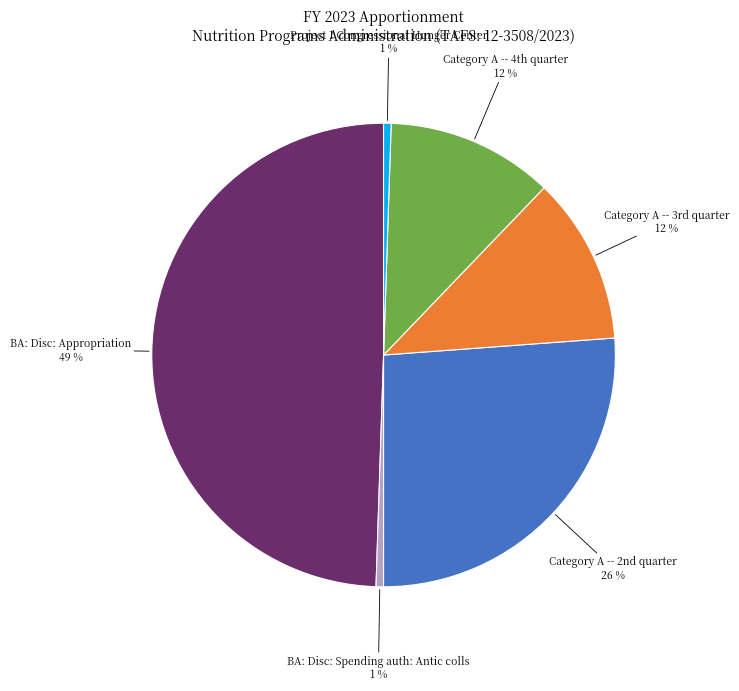

Which slice is the largest?

BA: Disc: Appropriation